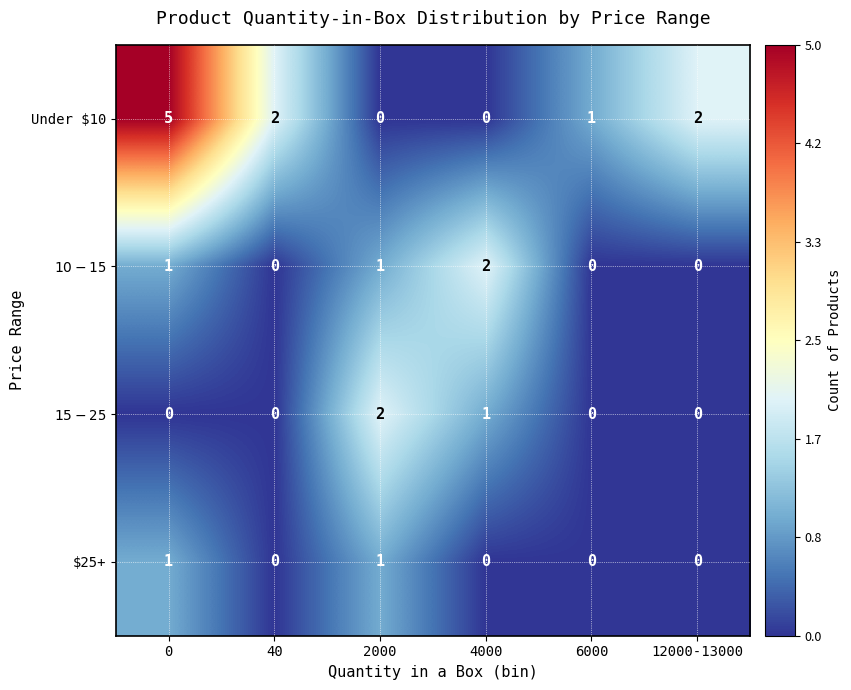

What is the maximum value shown in the chart?

5